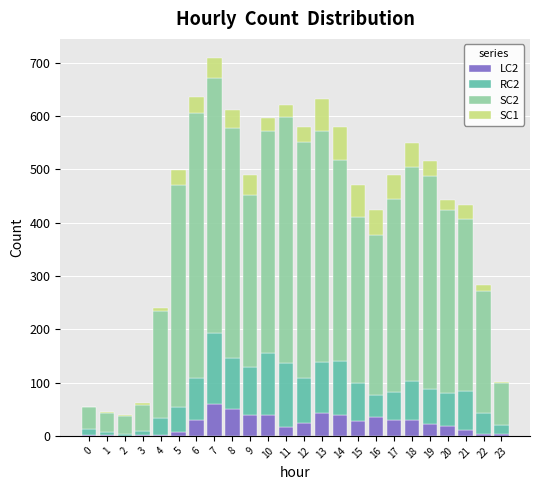

At which category is the sum across all series the highest?

7